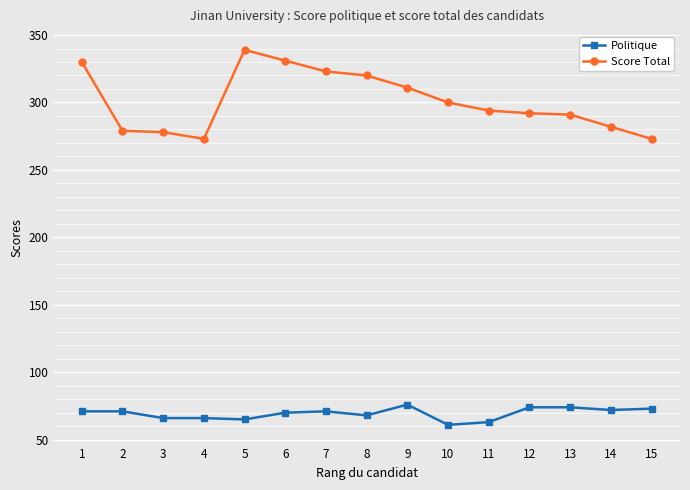

Does the chart display data point markers on the line(s)?

Yes